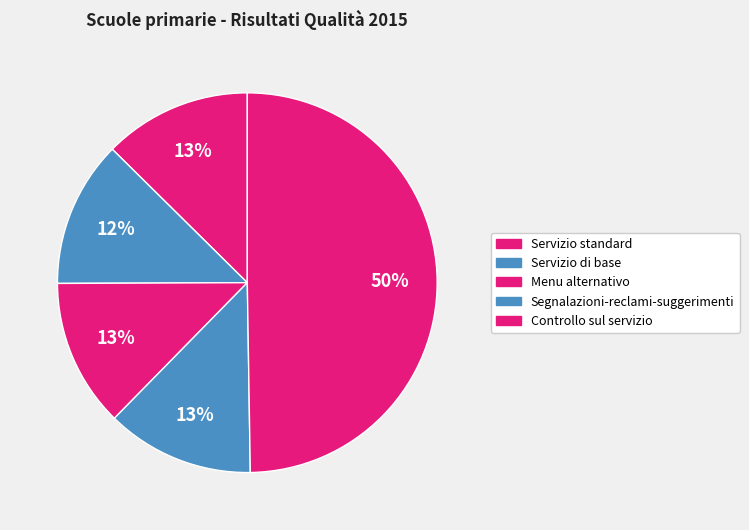

How many segments does this pie chart have?

5